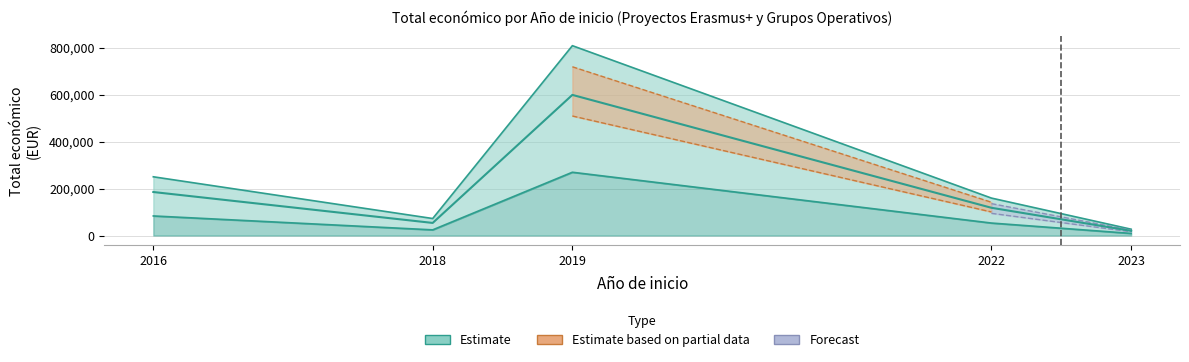

What is the difference between the maximum and minimum values?

579615